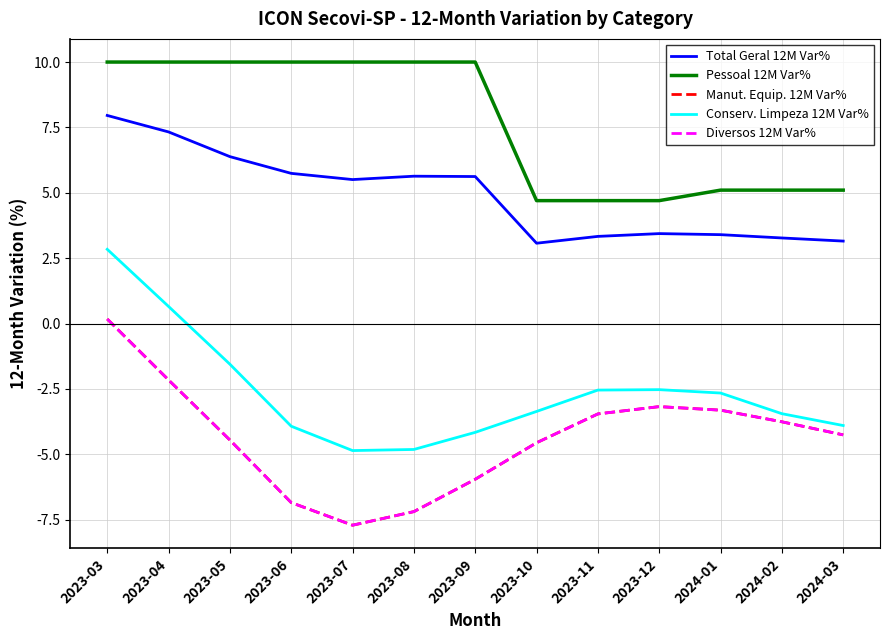

Reading left to right, extract all data points from this chart.

Total Geral 12M Var%: 2023-03=8.0	2023-04=7.3	2023-05=6.4	2023-06=5.7	2023-07=5.5	2023-08=5.6	2023-09=5.6	2023-10=3.1	2023-11=3.3	2023-12=3.4	2024-01=3.4	2024-02=3.3	2024-03=3.2
Pessoal 12M Var%: 2023-03=10.0	2023-04=10.0	2023-05=10.0	2023-06=10.0	2023-07=10.0	2023-08=10.0	2023-09=10.0	2023-10=4.7	2023-11=4.7	2023-12=4.7	2024-01=5.1	2024-02=5.1	2024-03=5.1
Manut. Equip. 12M Var%: 2023-03=0.2	2023-04=-2.2	2023-05=-4.5	2023-06=-6.8	2023-07=-7.7	2023-08=-7.2	2023-09=-6.0	2023-10=-4.6	2023-11=-3.5	2023-12=-3.2	2024-01=-3.3	2024-02=-3.8	2024-03=-4.3
Conserv. Limpeza 12M Var%: 2023-03=2.8	2023-04=0.7	2023-05=-1.6	2023-06=-3.9	2023-07=-4.9	2023-08=-4.8	2023-09=-4.2	2023-10=-3.4	2023-11=-2.5	2023-12=-2.5	2024-01=-2.7	2024-02=-3.4	2024-03=-3.9
Diversos 12M Var%: 2023-03=0.2	2023-04=-2.2	2023-05=-4.5	2023-06=-6.8	2023-07=-7.7	2023-08=-7.2	2023-09=-6.0	2023-10=-4.6	2023-11=-3.5	2023-12=-3.2	2024-01=-3.3	2024-02=-3.8	2024-03=-4.3